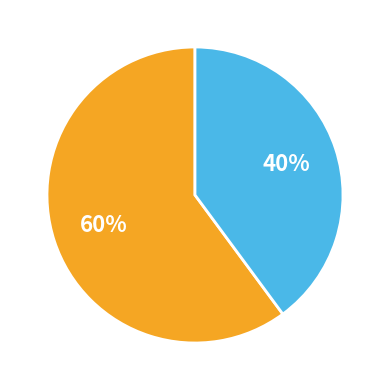

Does any single category account for the majority?

Yes